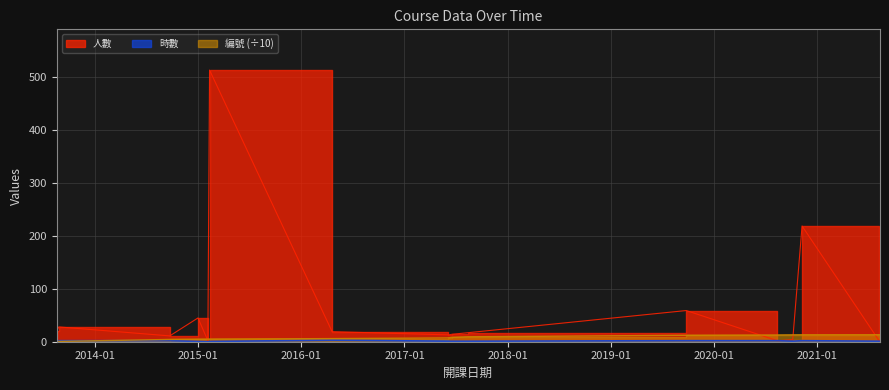

What is the difference between the second highest and minimum values in the 編號 series?

12.8